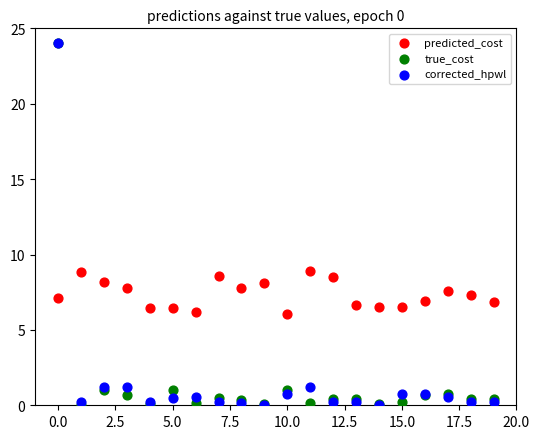

What are all the series names shown in the legend?

predicted_cost, true_cost, corrected_hpwl